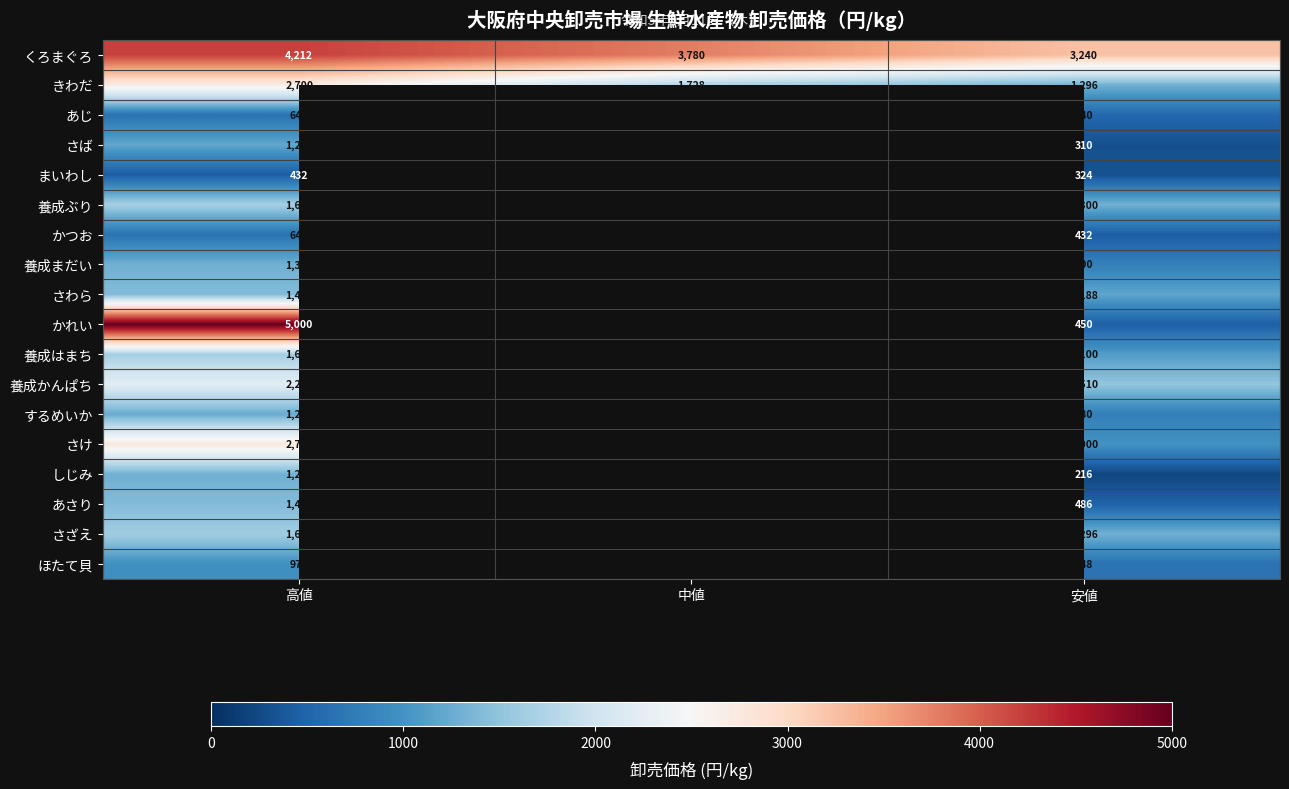

How many series are shown in this chart?

18